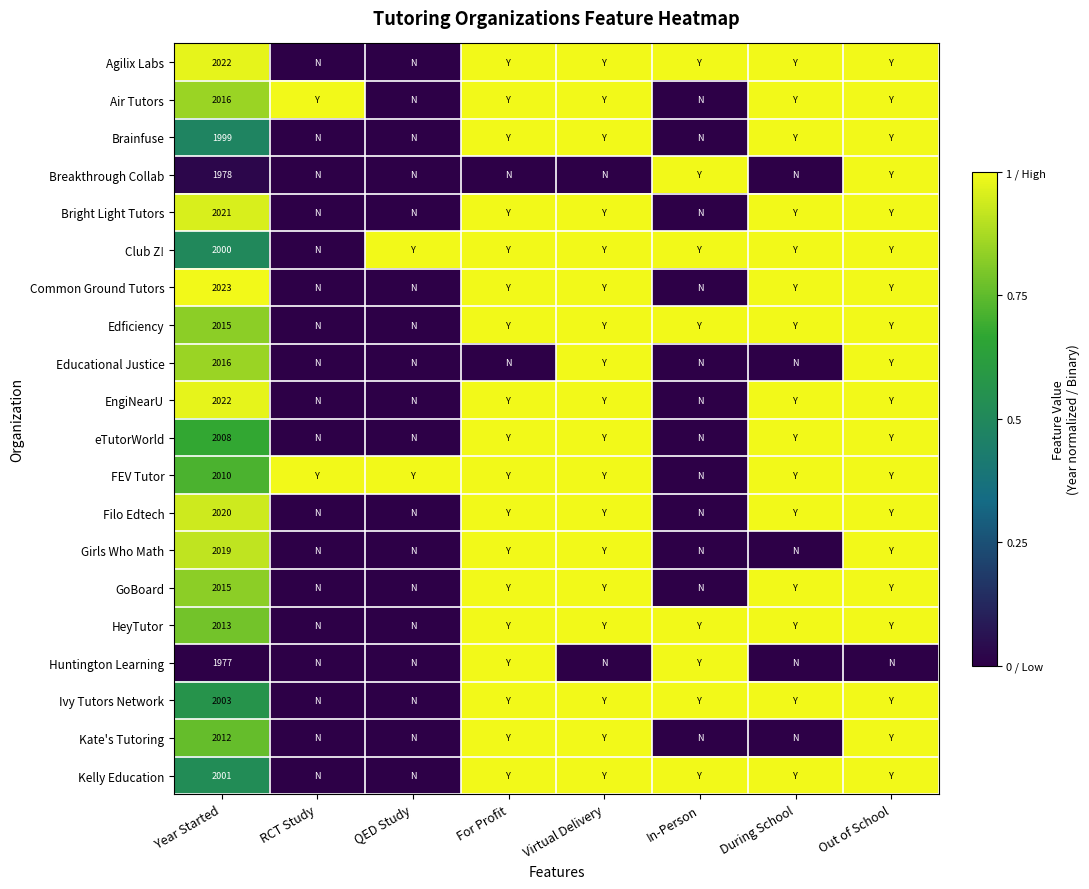

Count the Club Z! values in the range 1 to 2.

6